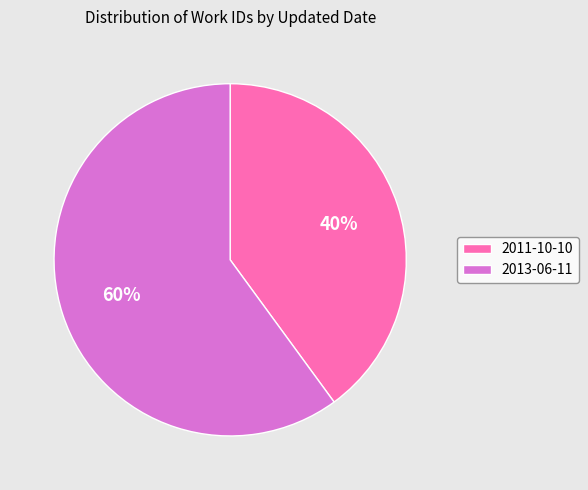

What percentage is the 2011-10-10 slice, to the nearest percent?

40%